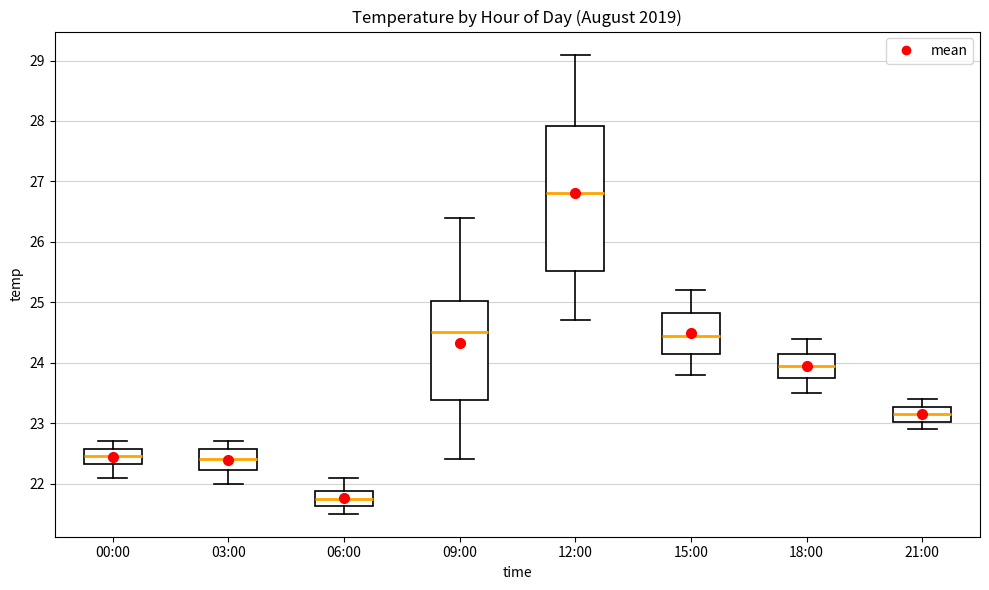

Reading left to right, transcribe this box plot: for each box, give where its median line is, the range the box spans, and where its two whiskers end, as read against the y-axis. The values are not printed on the chart, so give them approximately, as read against the axis.

00:00: median 22.5, box 22.3 to 22.6, whiskers 22.1 to 22.7
03:00: median 22.4, box 22.2 to 22.6, whiskers 22.0 to 22.7
06:00: median 21.8, box 21.6 to 21.9, whiskers 21.5 to 22.1
09:00: median 24.5, box 23.4 to 25.0, whiskers 22.4 to 26.4
12:00: median 26.8, box 25.5 to 27.9, whiskers 24.7 to 29.1
15:00: median 24.5, box 24.2 to 24.8, whiskers 23.8 to 25.2
18:00: median 24.0, box 23.8 to 24.2, whiskers 23.5 to 24.4
21:00: median 23.2, box 23.0 to 23.3, whiskers 22.9 to 23.4